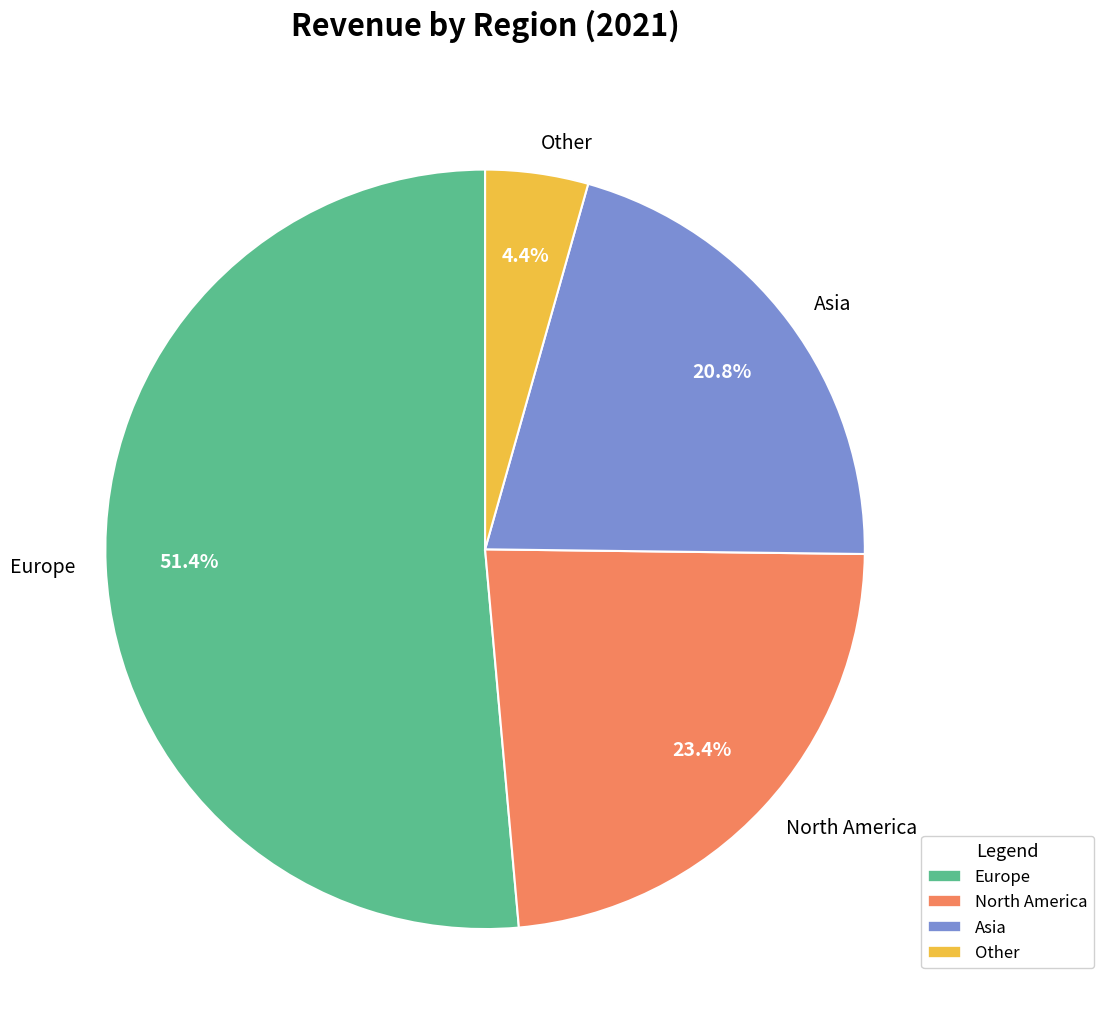

Count the number of slices in the pie.

4